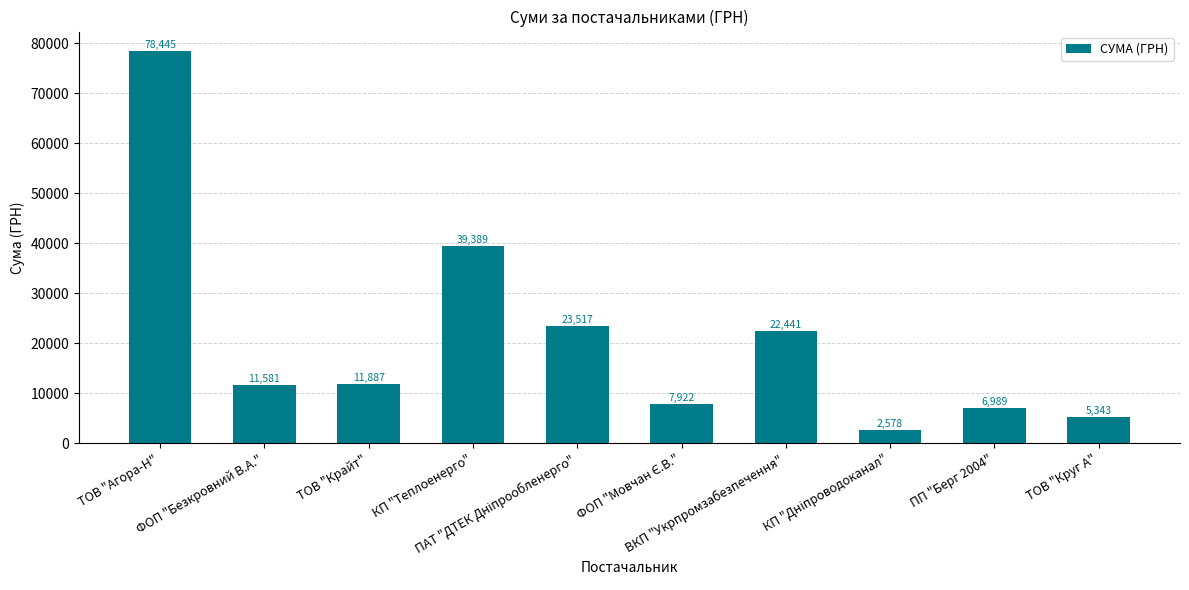

What is the value of the 4th bar from the left?

39389.0